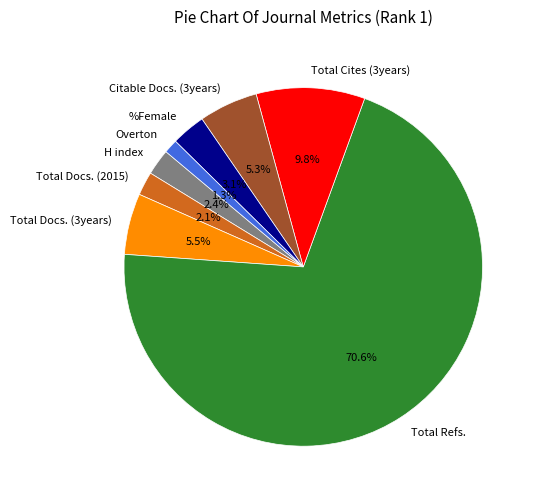

What is the total percentage of Total Docs. (3years) and Overton?

6.8%